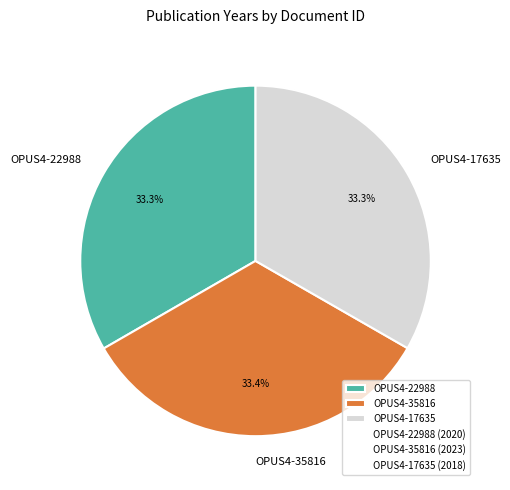

To the nearest percent, what is the combined percentage of OPUS4-35816 and OPUS4-22988?

67%